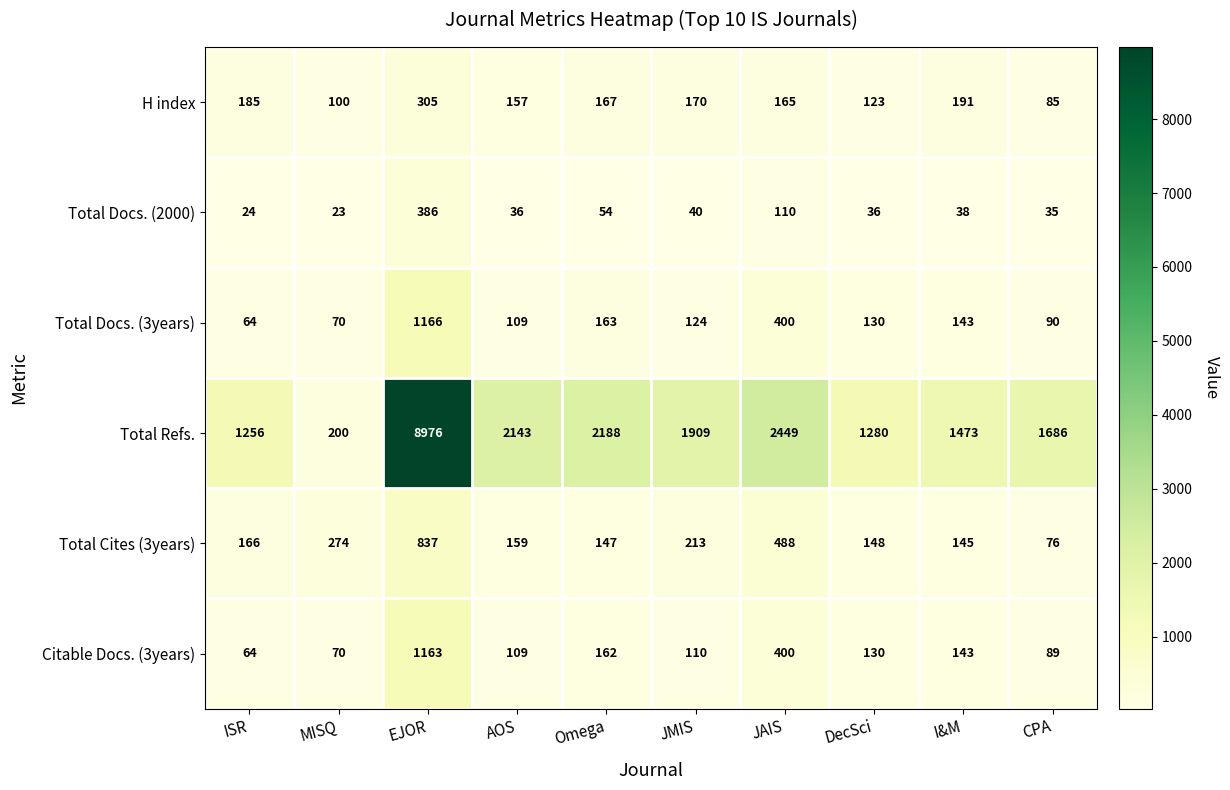

Read the Total Cites (3years) value at EJOR, to the nearest 50.

850